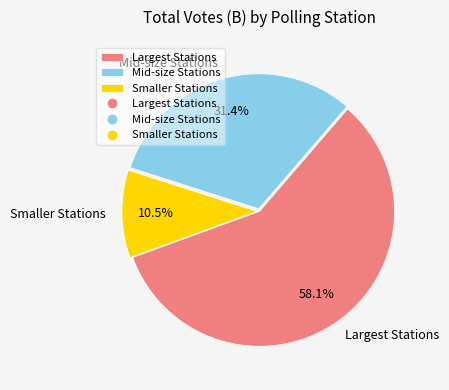

Does any single category account for the majority?

Yes